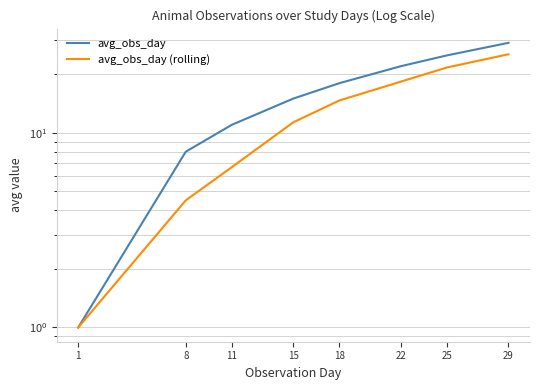

How many data points in avg_obs_day are above 18?

3